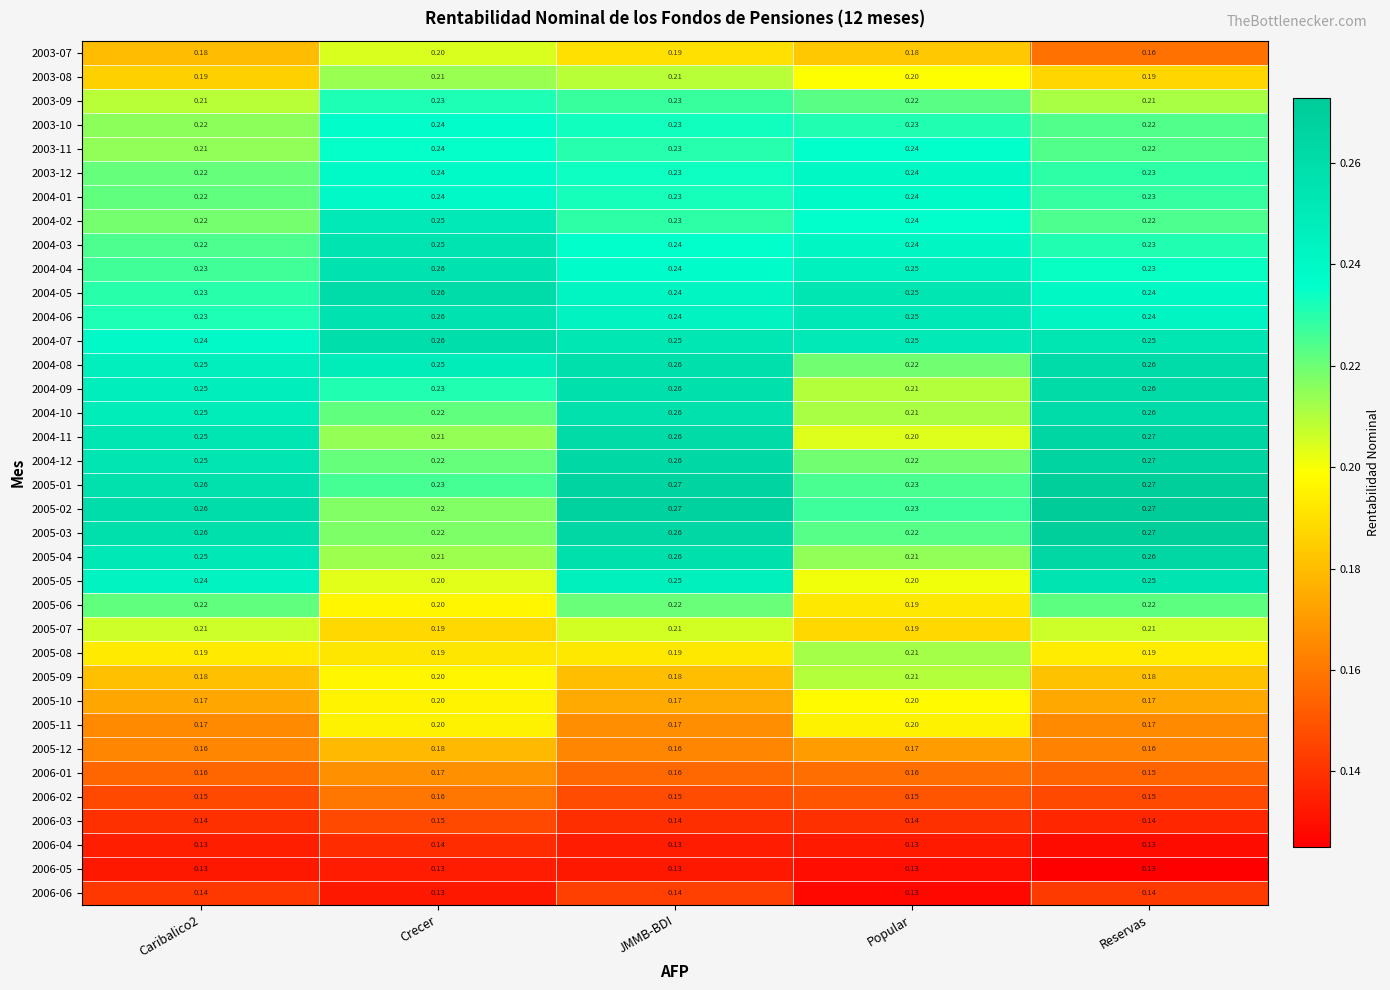

At which category is the sum across all series the highest?

JMMB-BDI